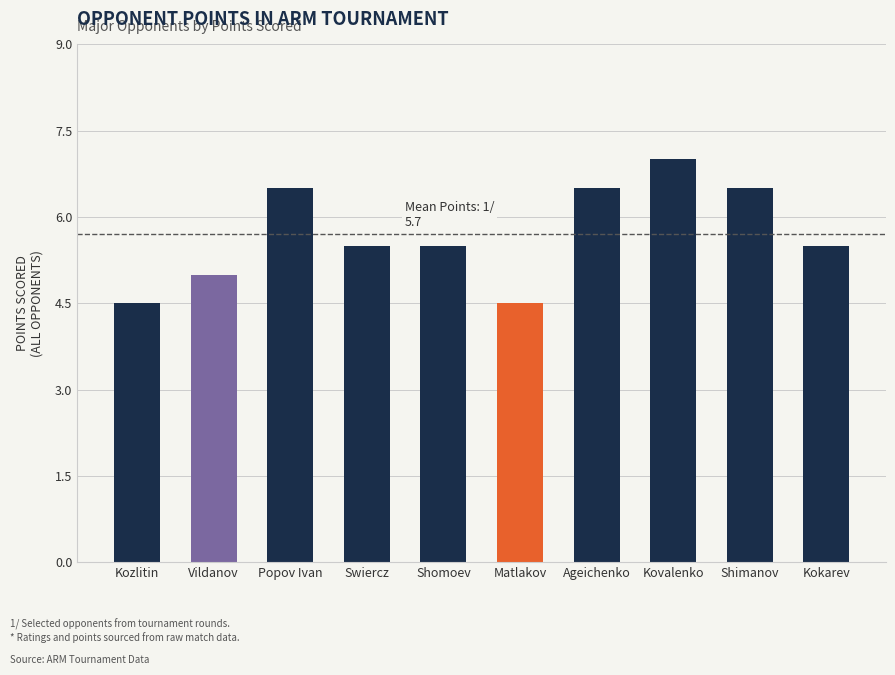

Count the number of data series in this chart.

1